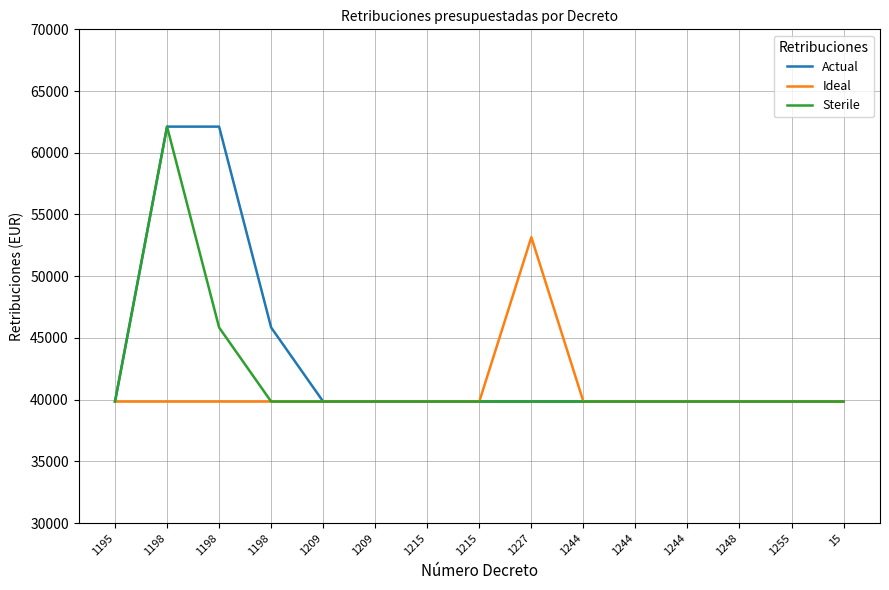

True or false: Actual and Ideal intersect in this chart.

False